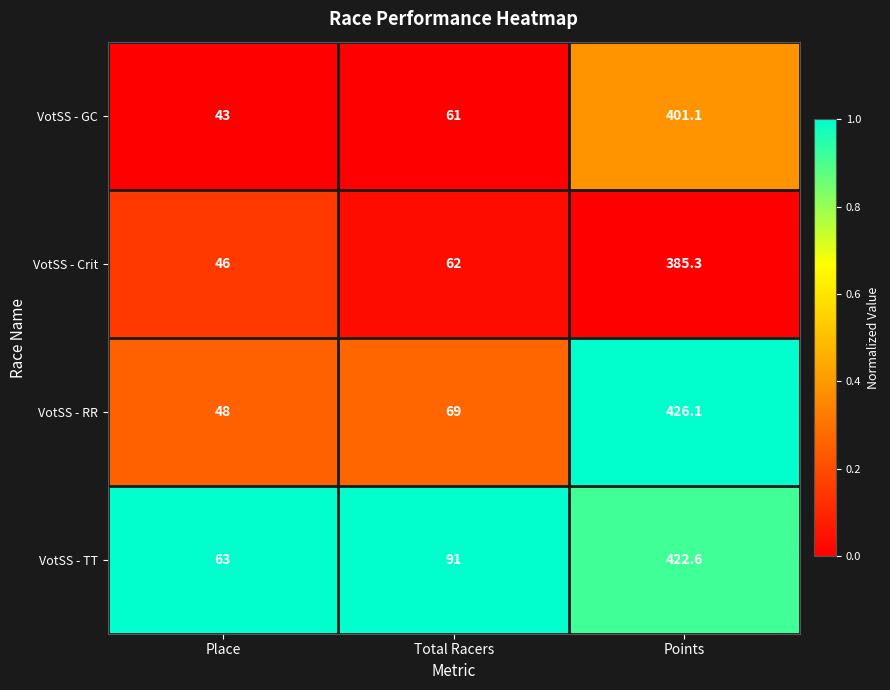

What is the difference between the highest and lowest values at Total Racers?

30.0